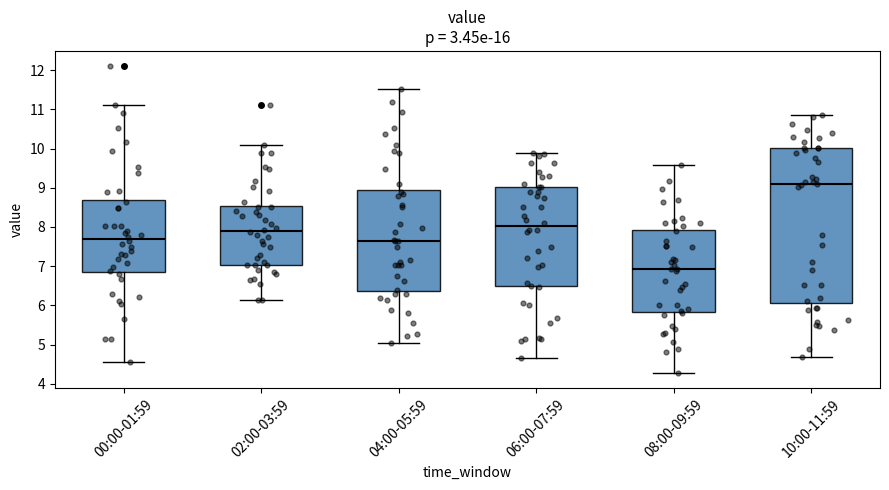

Which box has the highest median line?

10:00-11:59